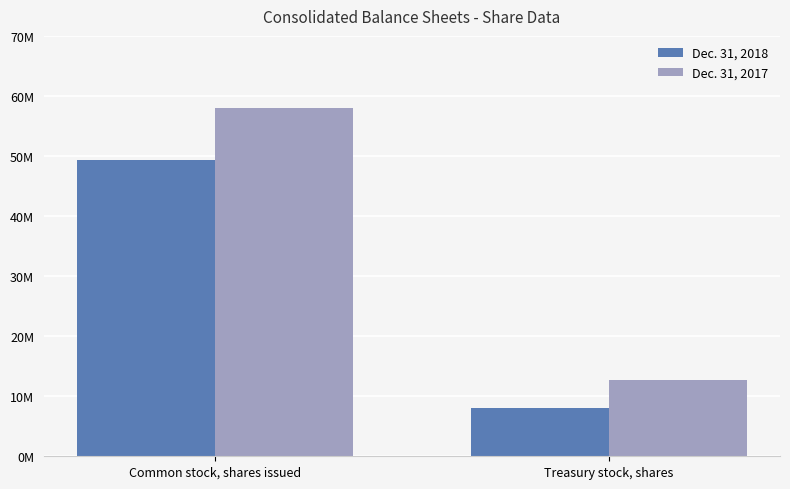

Which category has the lowest value in the Dec. 31, 2017 series?

Treasury stock, shares